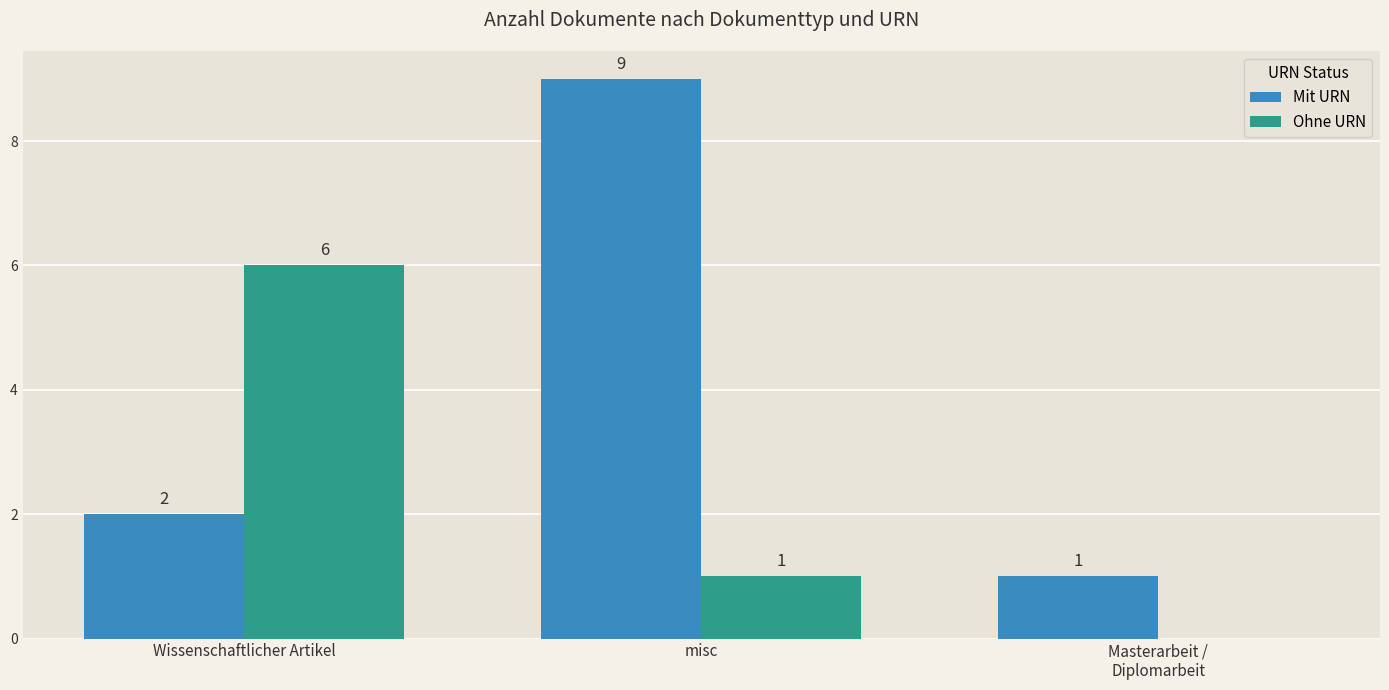

The Mit URN series shows 6 at misc. True or false?

False